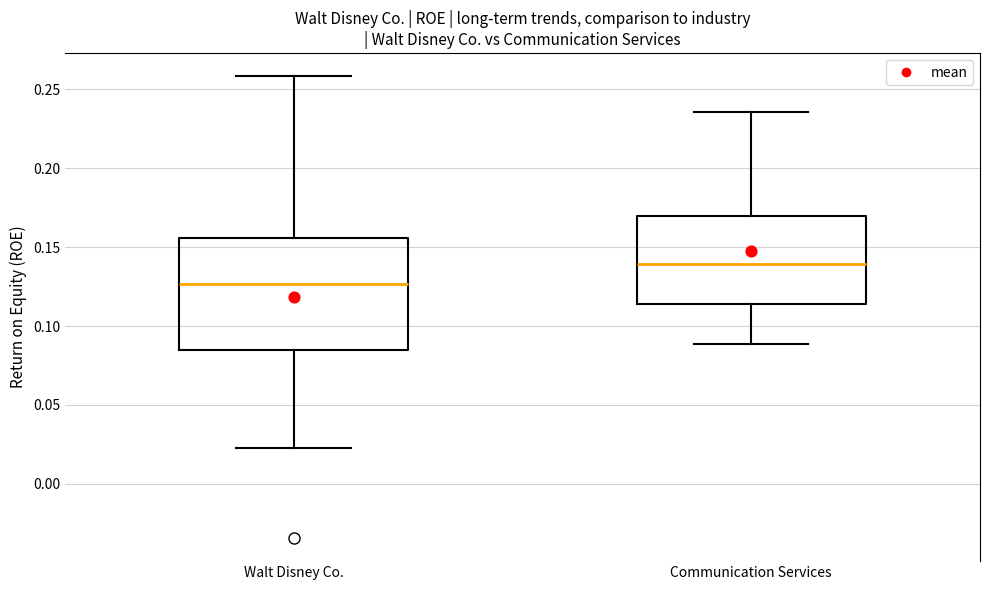

Which box's median line is the lowest?

Walt Disney Co.